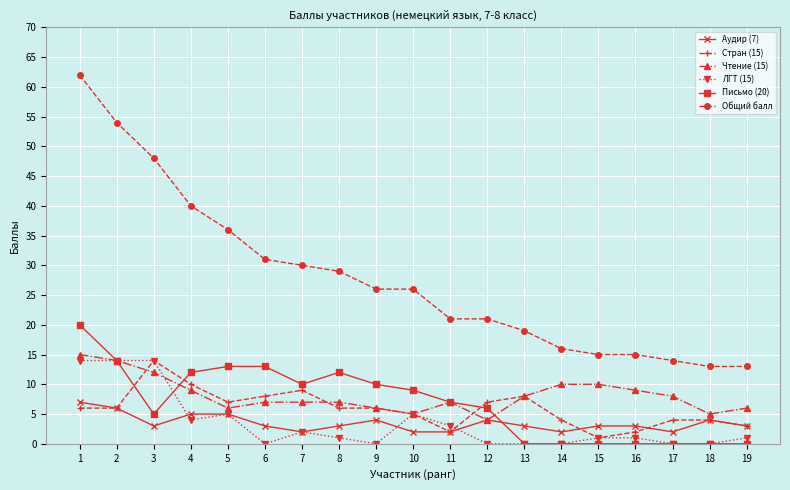

True or false: Стран (15) and Аудир (7) cross at least once.

True